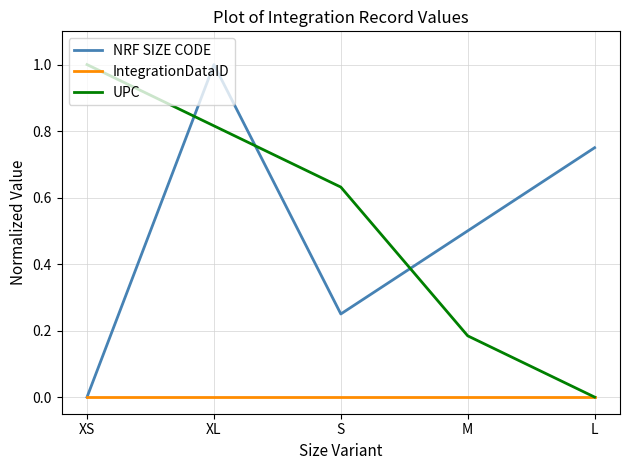

What is the difference between the maximum and minimum values in the UPC series?

1.0